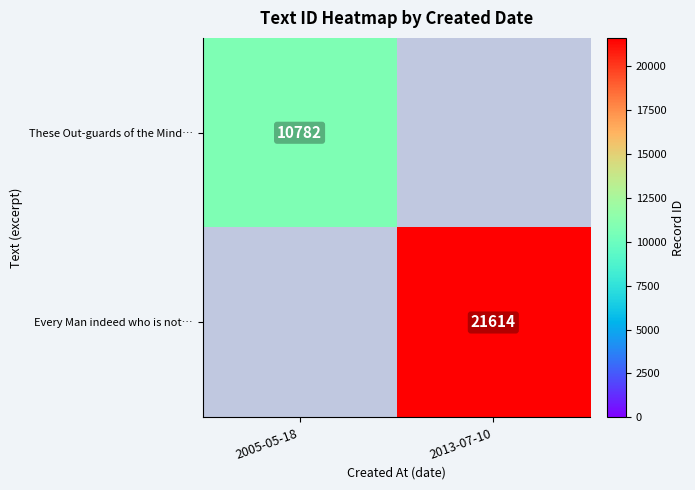

The Every Man indeed who is not… series shows 4529 at 2013-07-10. True or false?

False